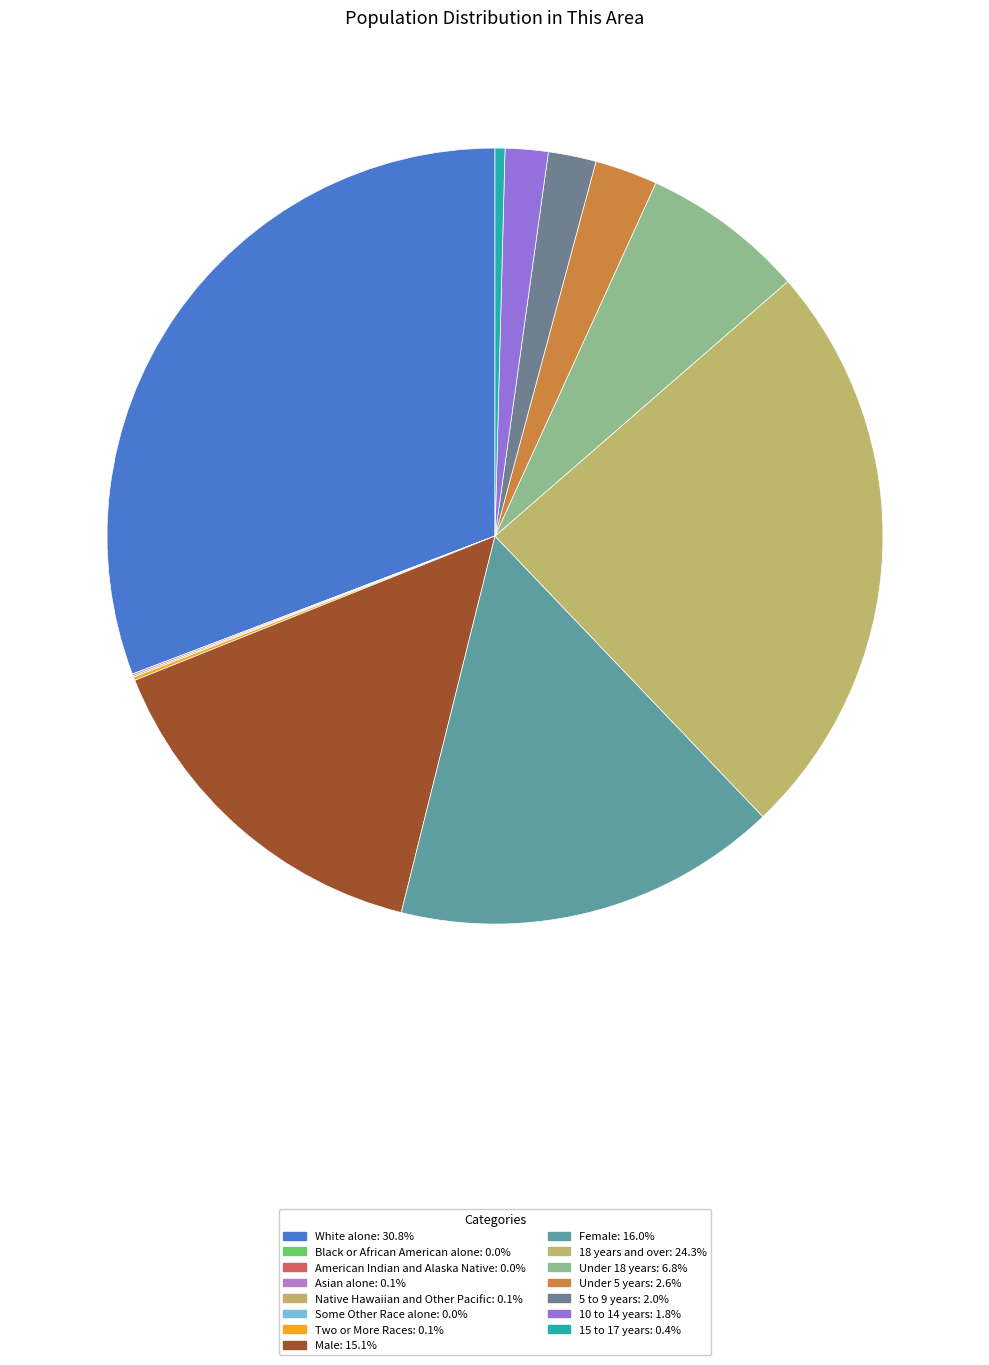

What is the smallest slice in the pie chart?

Black or African American alone